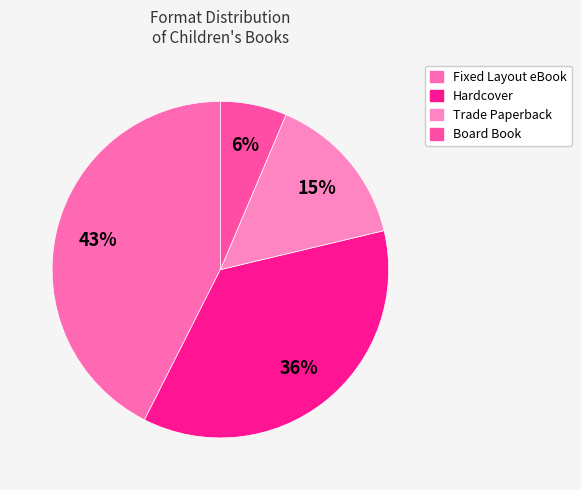

Which slice is the largest?

Fixed Layout eBook